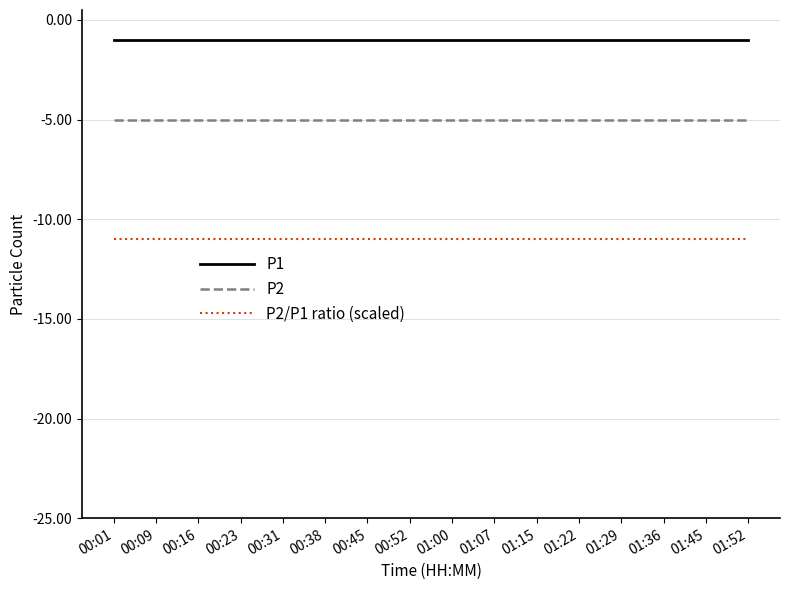

What position from the right is 01:52?

1